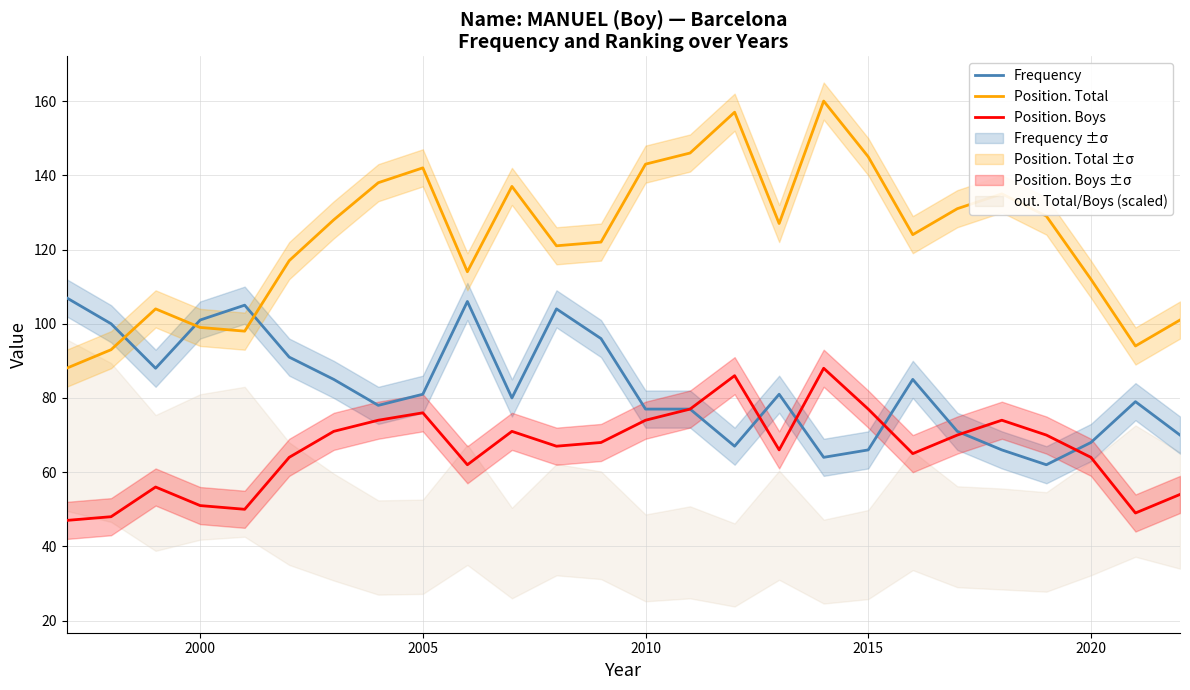

What is the maximum value for Position. Boys?

88